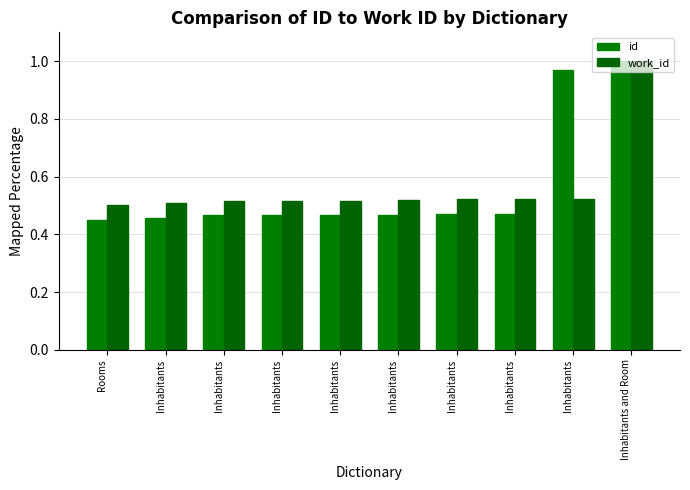

Does the chart contain stacked bars?

No